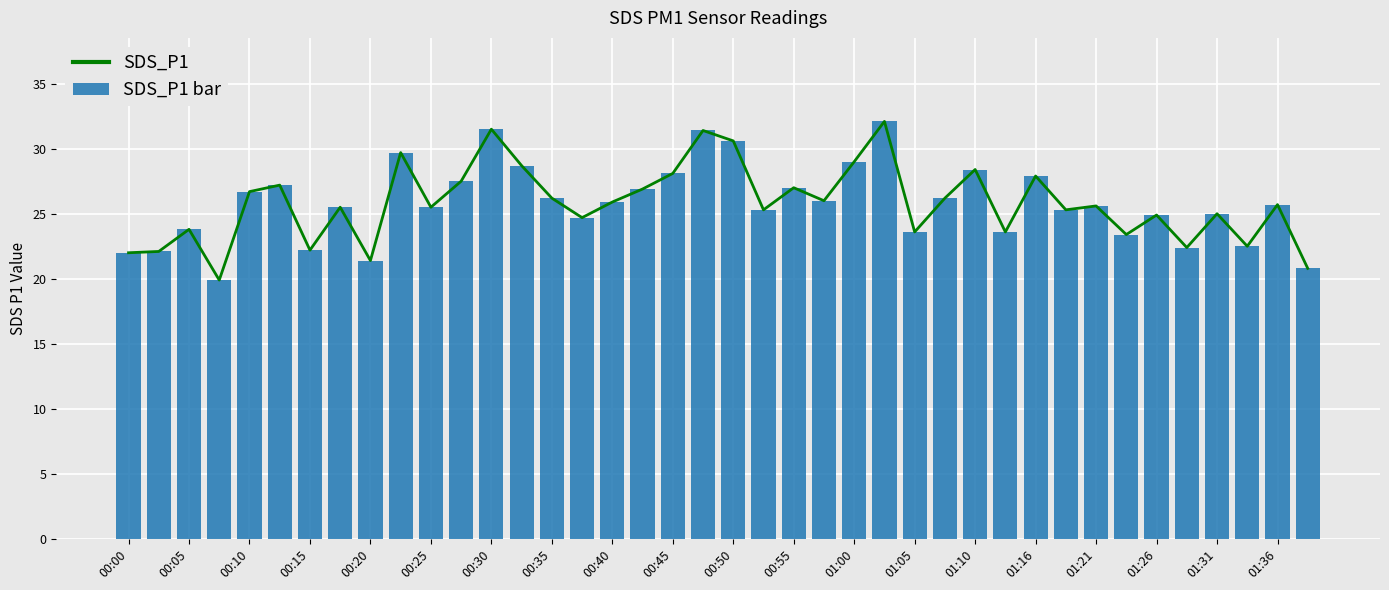

True or false: SDS_P1 bar has a value of 22.2 at 00:15.

True